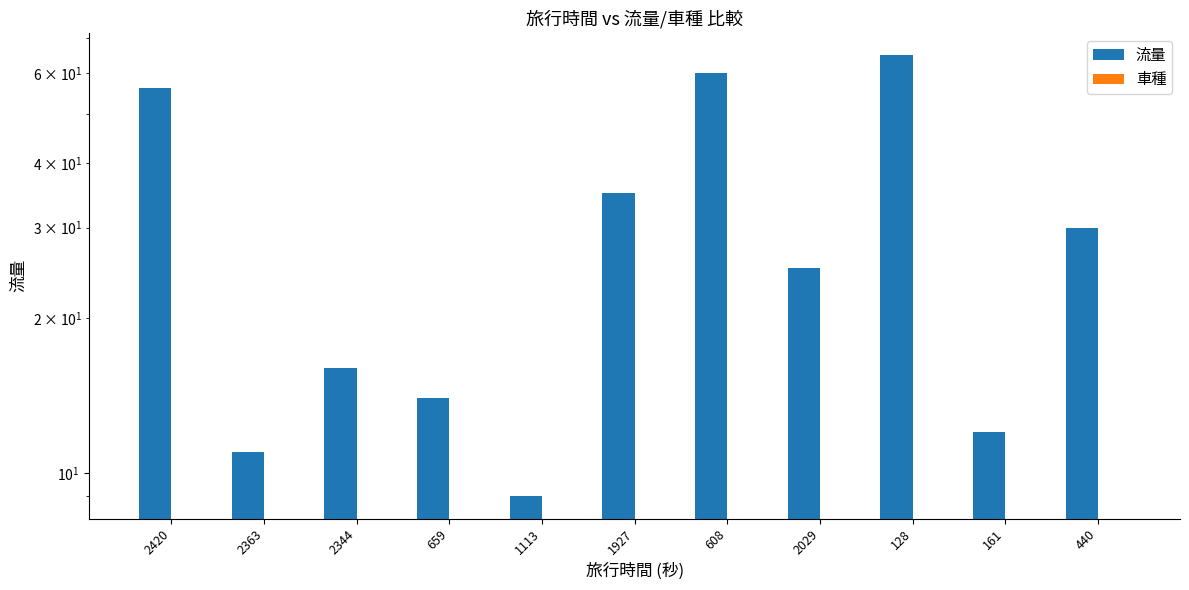

List the labels in order of 車種 value, smallest first.

2420, 2363, 2344, 659, 1113, 1927, 608, 2029, 128, 161, 440